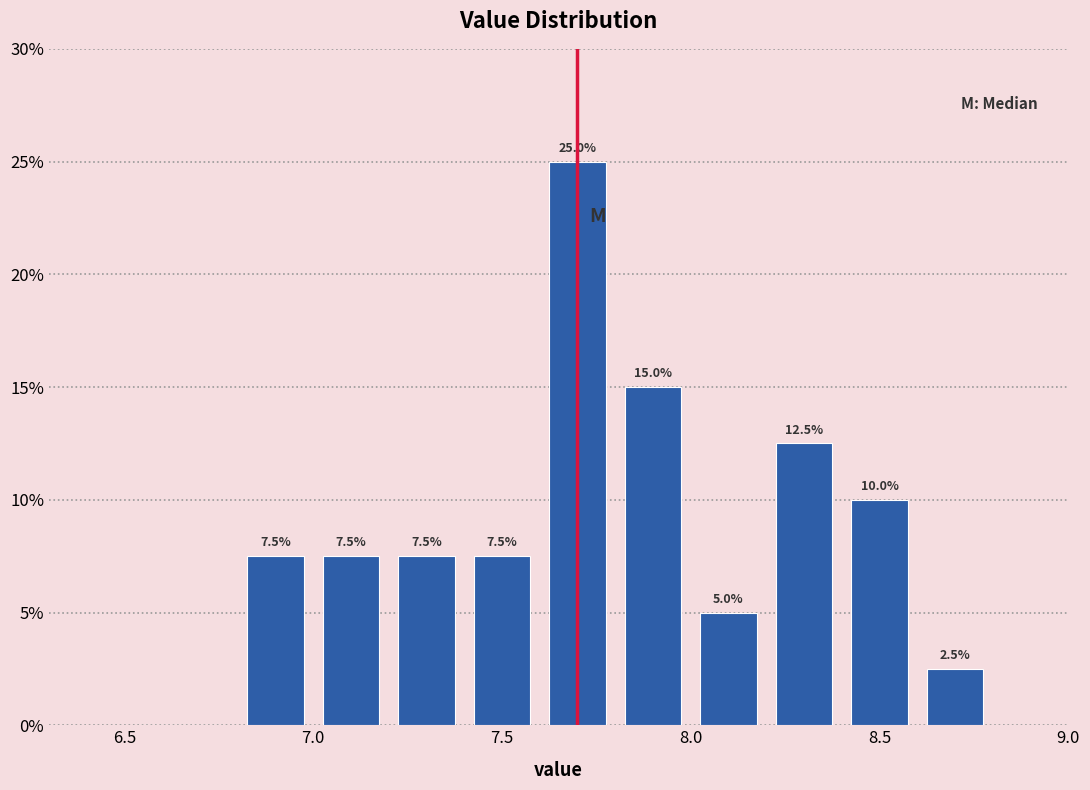

Over which range of the x-axis is the bar tallest?

7.6 to 7.8